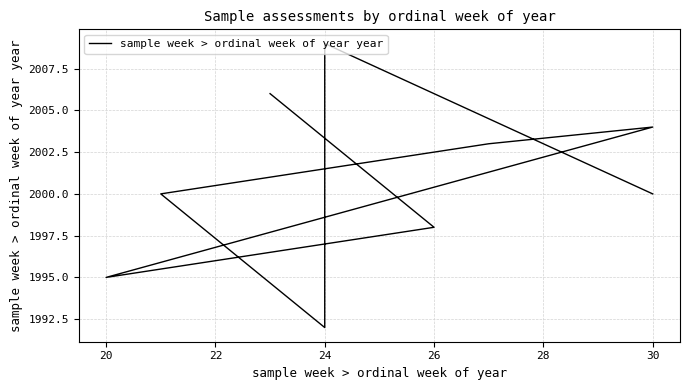

Reading left to right, extract all data points from this chart.

2000	2009	1992	2000	2003	2004	1995	1998	1998	2006